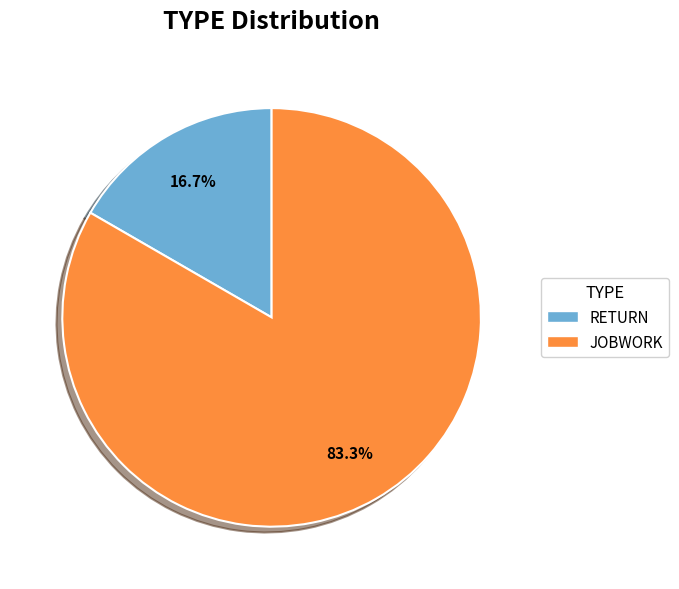

What percentage is the RETURN slice, to the nearest percent?

17%